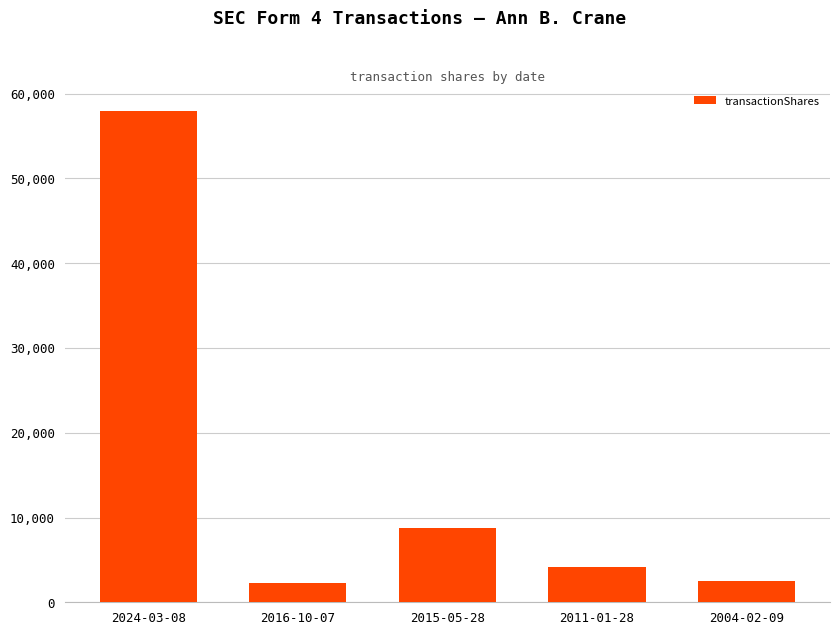

Count the number of categories in the chart.

5